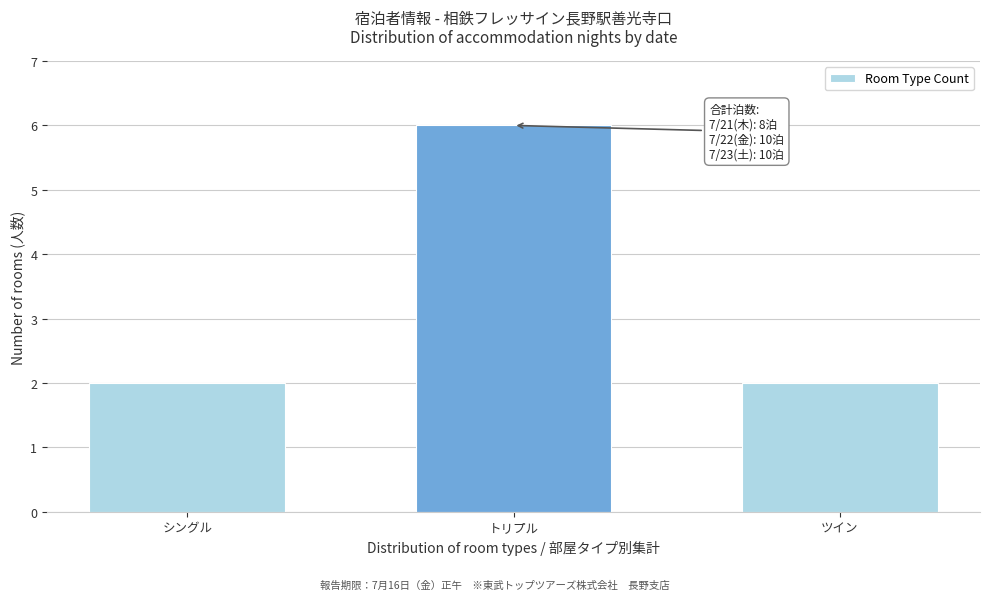

Reading left to right, what are all the values shown in this chart?

シングル=2	トリプル=6	ツイン=2